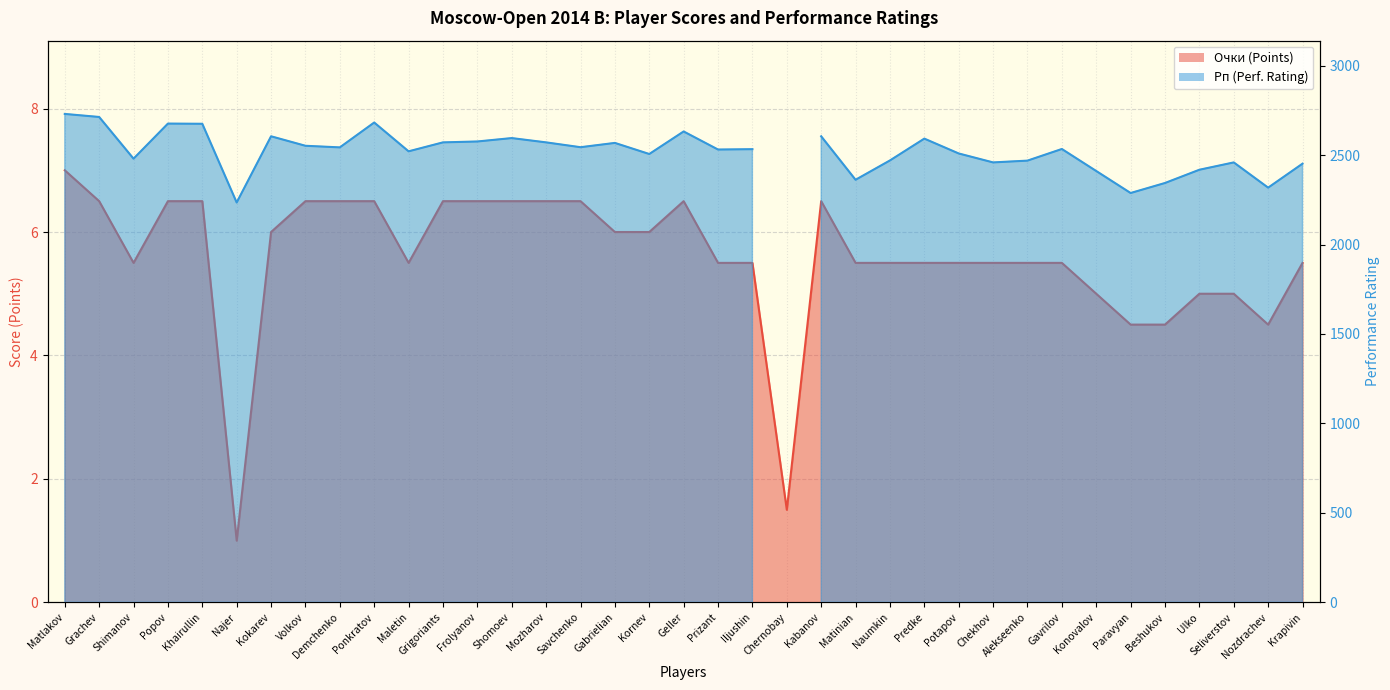

The chart shows a value of 6.5 at Khairullin. True or false?

True